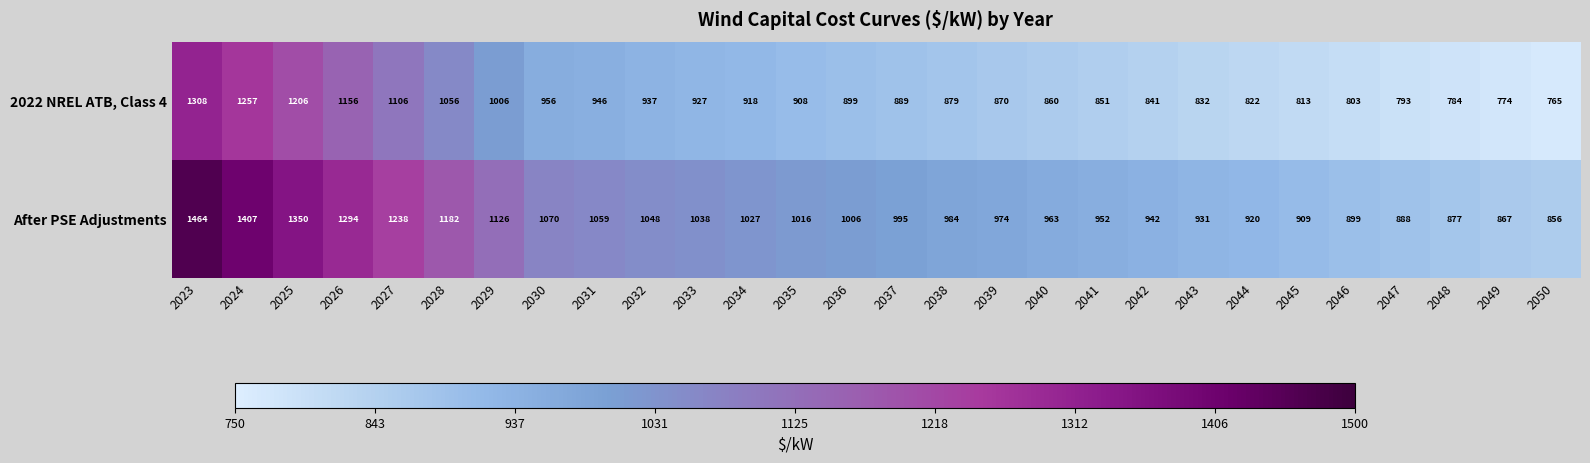

Which series has the largest range (max minus min)?

After PSE Adjustments